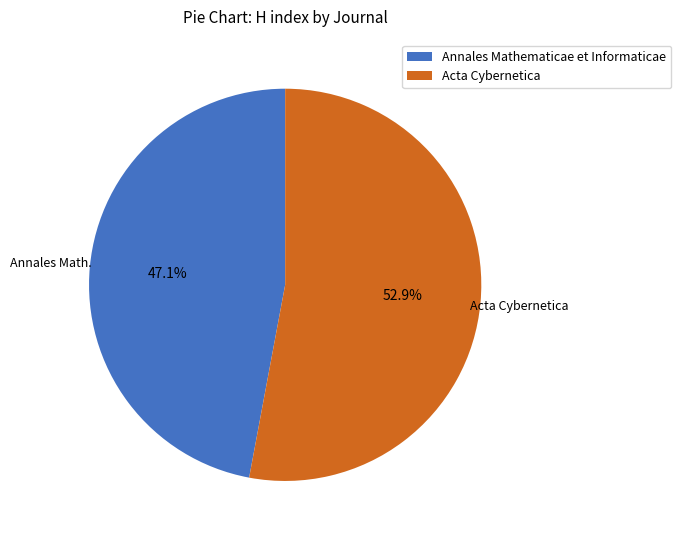

Which slice is the smallest?

Annales Mathematicae et Informaticae